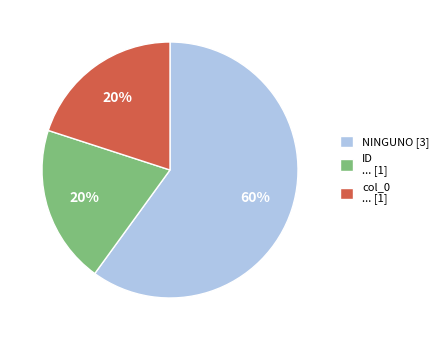

Does ID account for over 50% of the chart?

No